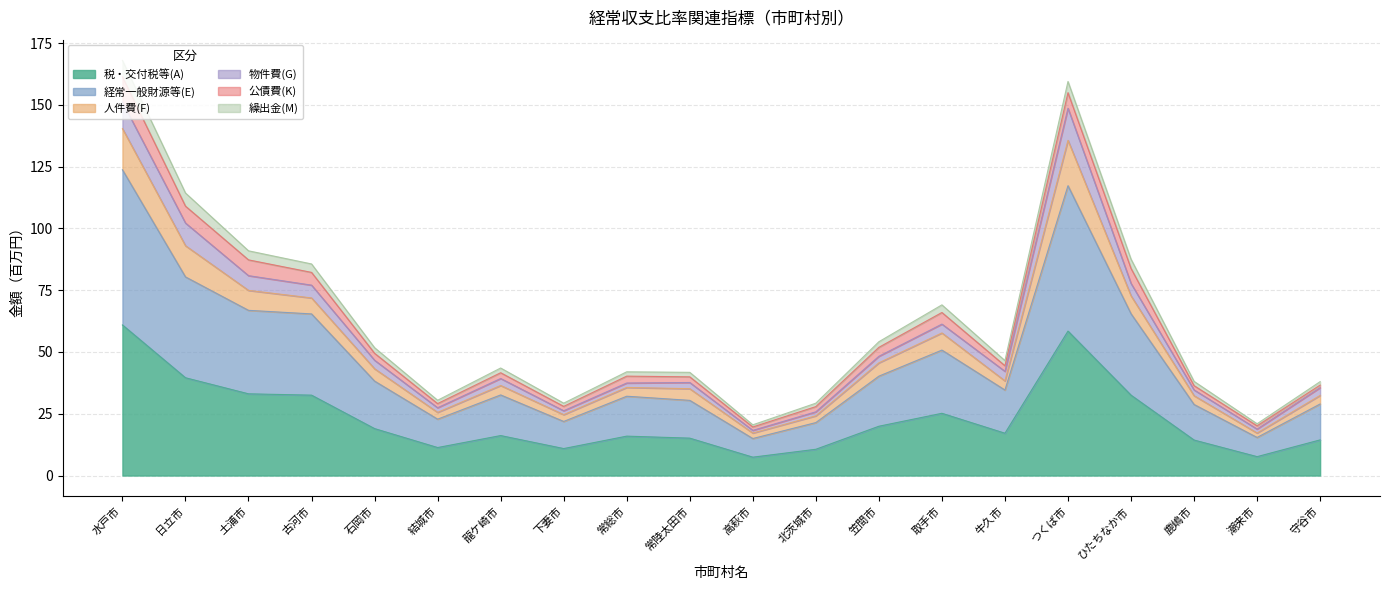

How many lines are shown in the chart?

6